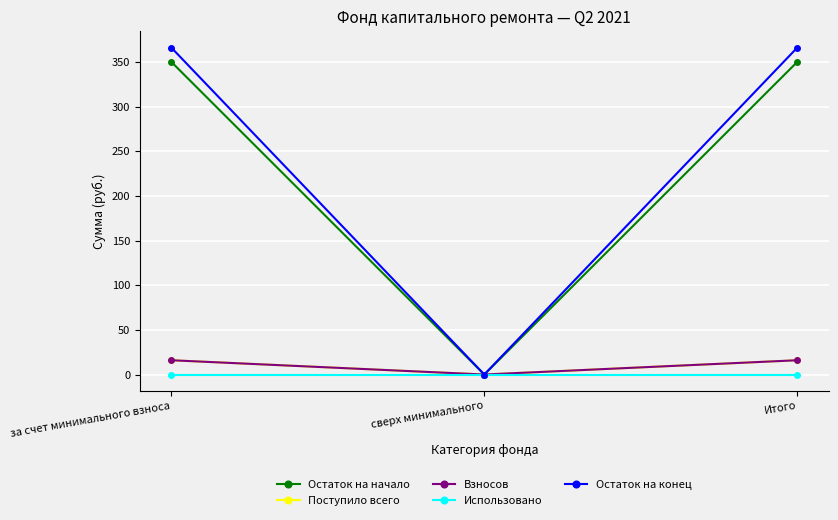

Does the chart have visible grid lines?

Yes